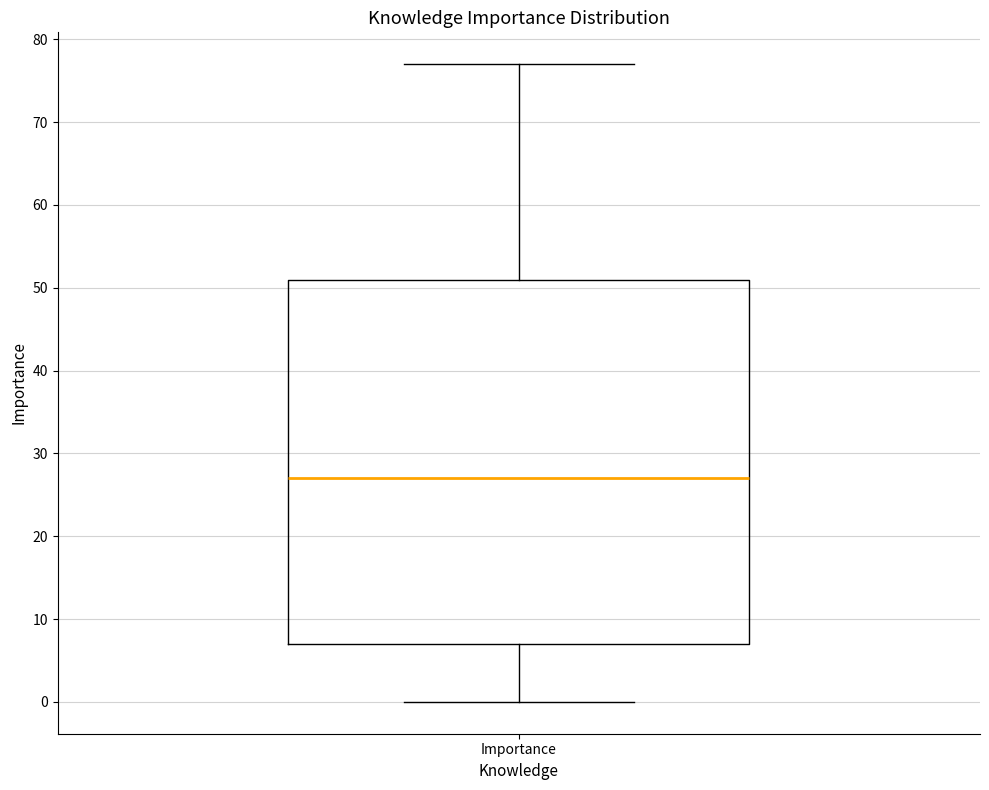

Transcribe this box plot: give where the median line is, the range the box spans, and where the two whiskers end, as read against the y-axis. The values are not printed on the chart, so give them approximately, as read against the axis.

median 27, box 7 to 51, whiskers 0 to 77